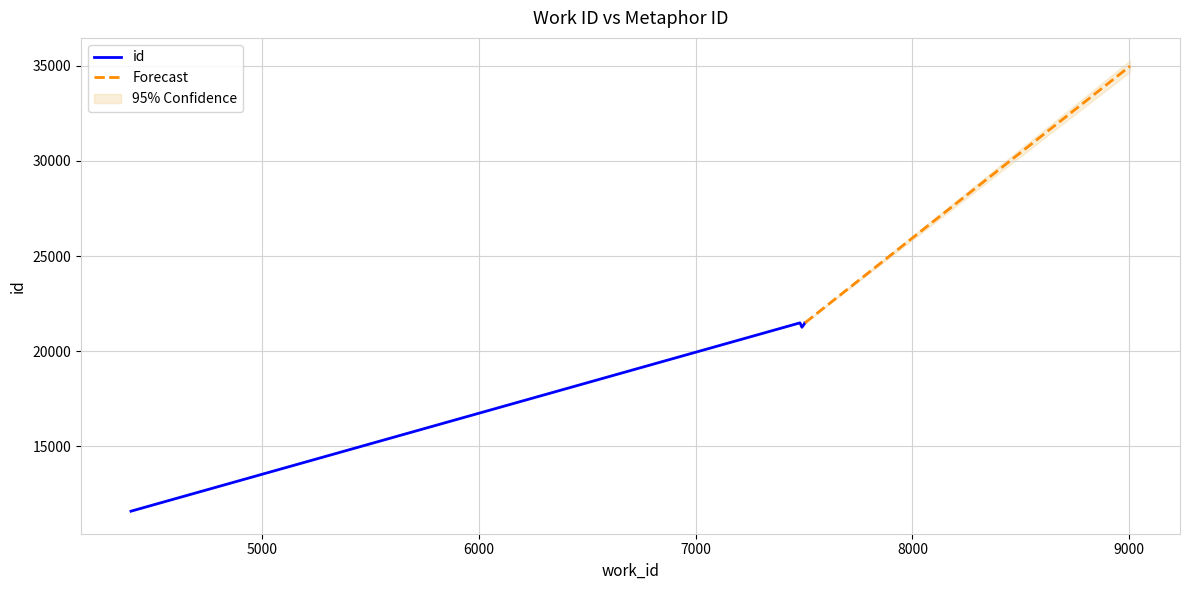

What is the label of the 3rd point from the left?

7504